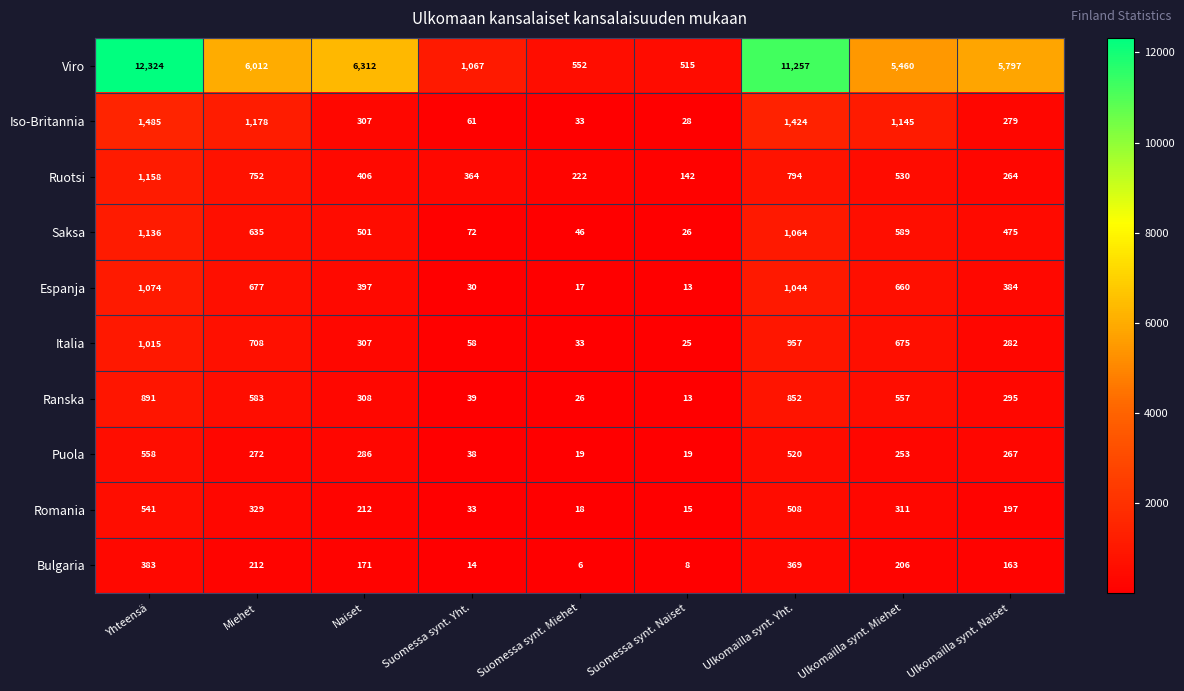

Which series has the widest spread of values?

Viro